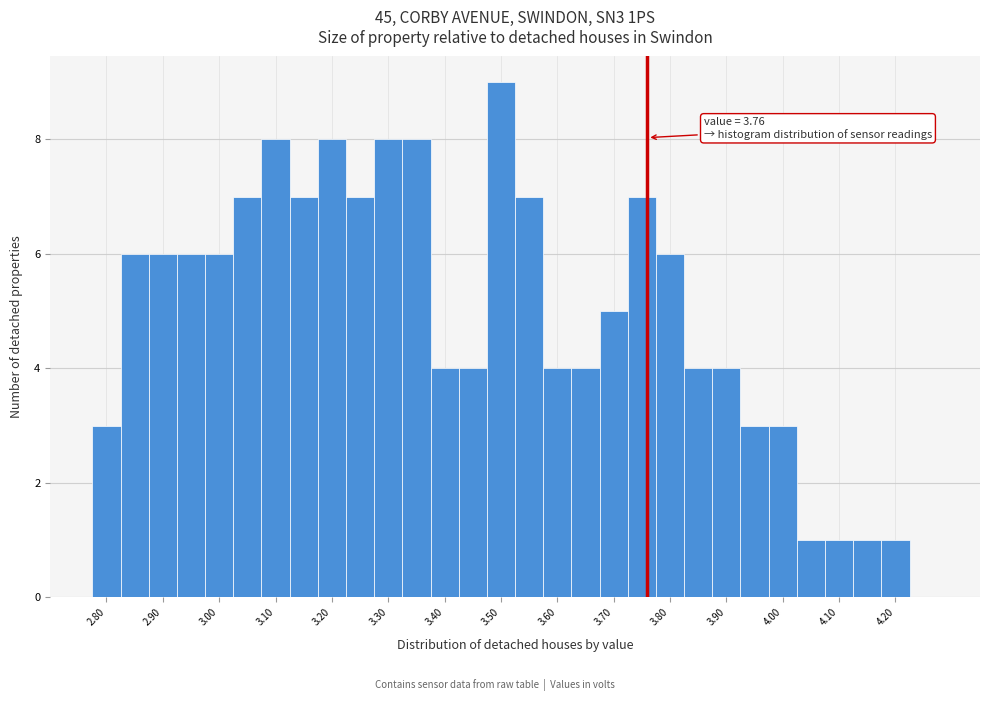

Over which range of the x-axis is the bar tallest?

3.475 to 3.525